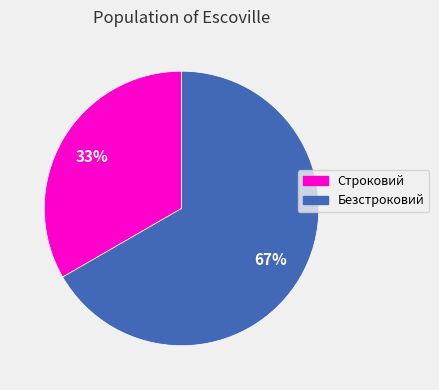

How many segments does this pie chart have?

2